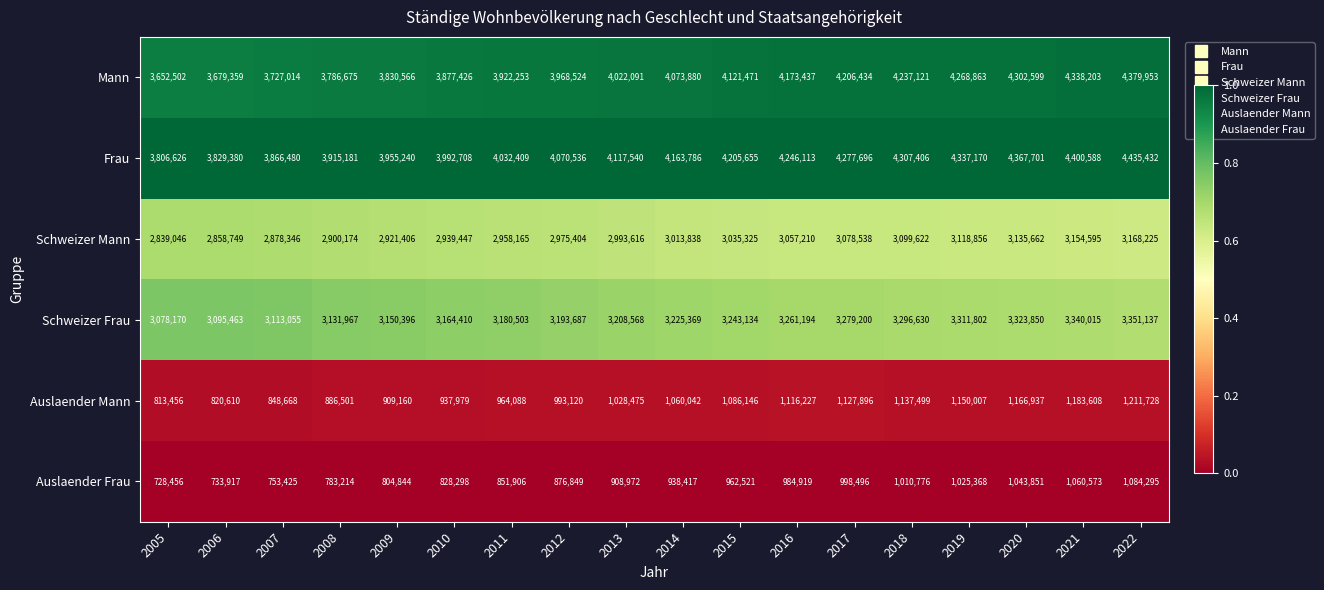

What is the approximate value of Auslaender Frau at 2017?

998496